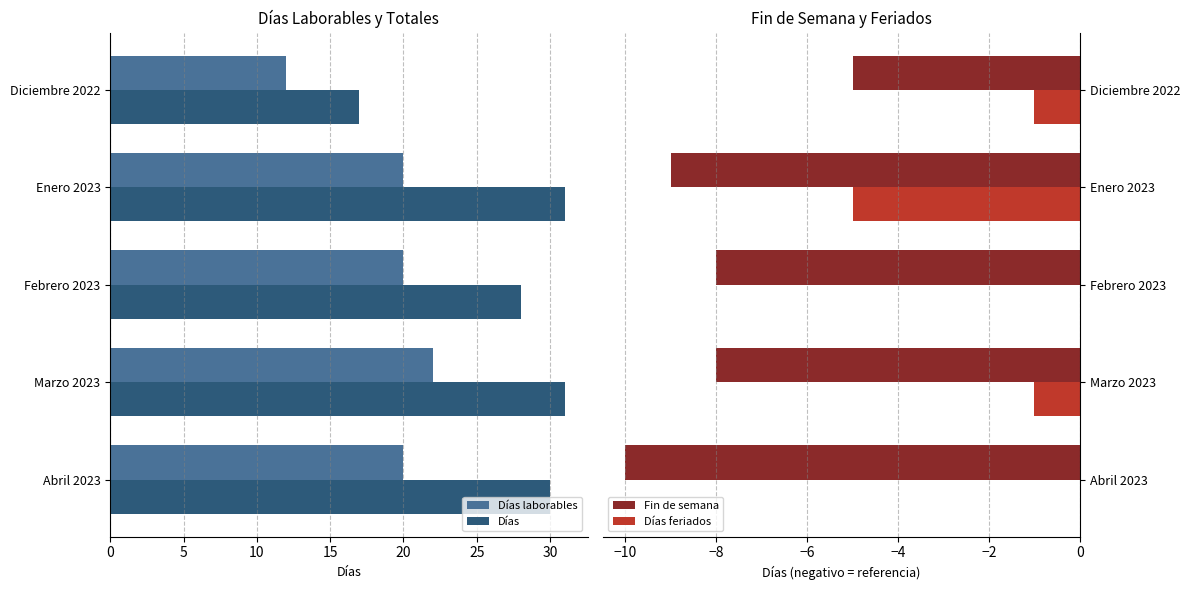

The value of Fin de semana at Abril 2023 is -10. True or false?

True